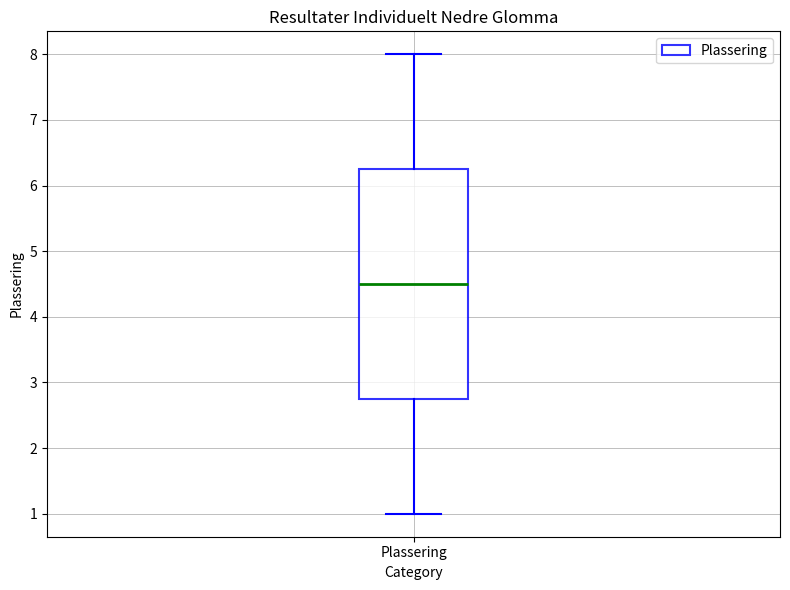

Where is the lower edge of the box for Plassering on the y-axis? The values are not printed on the chart, so give them approximately, as read against the axis.

2.8